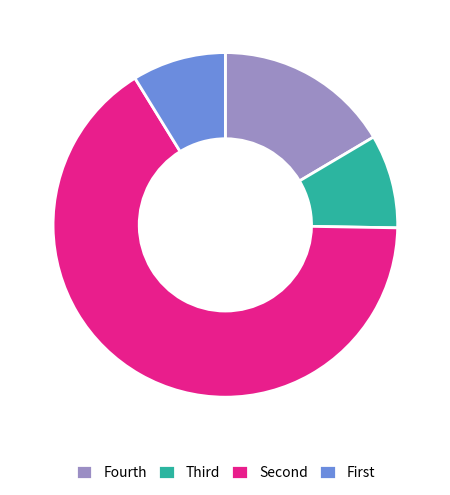

Which category has the biggest portion of the pie?

Second